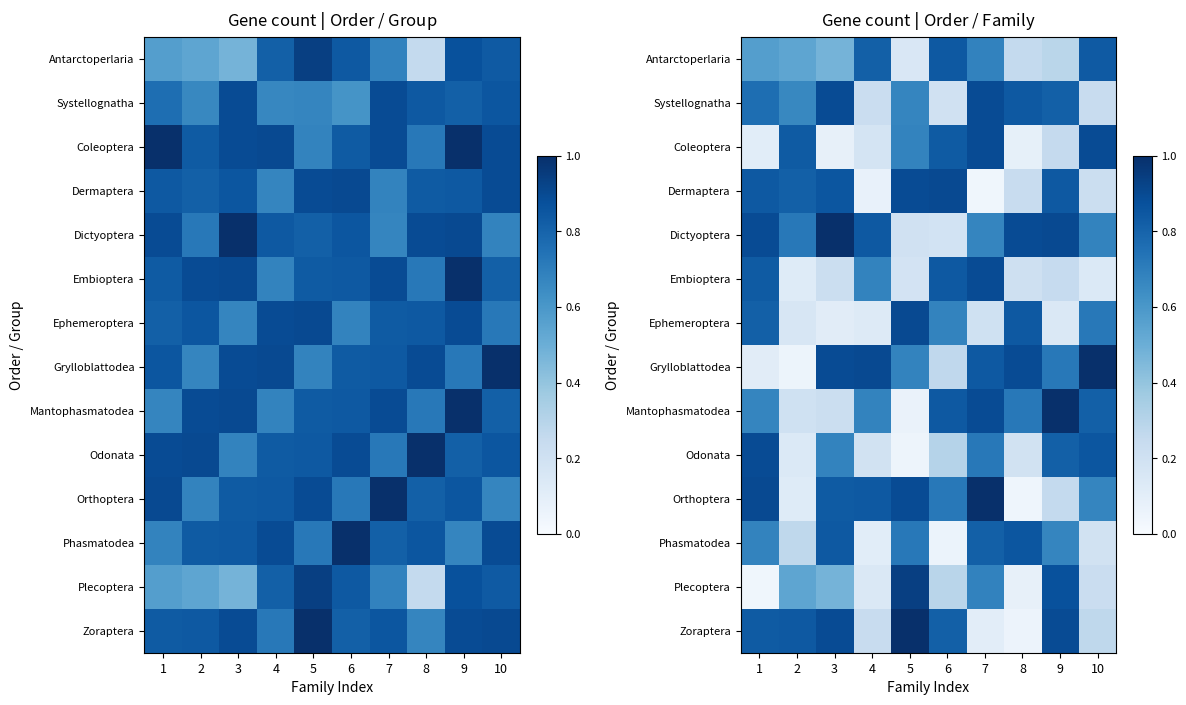

How many Systellognatha values are between 0 and 1?

10